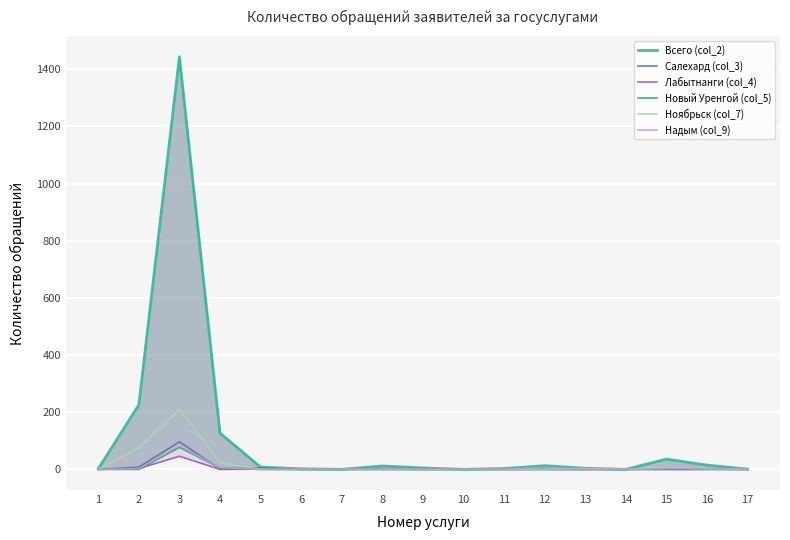

What are all the series names shown in the legend?

Всего (col_2), Салехард (col_3), Лабытнанги (col_4), Новый Уренгой (col_5), Ноябрьск (col_7), Надым (col_9)